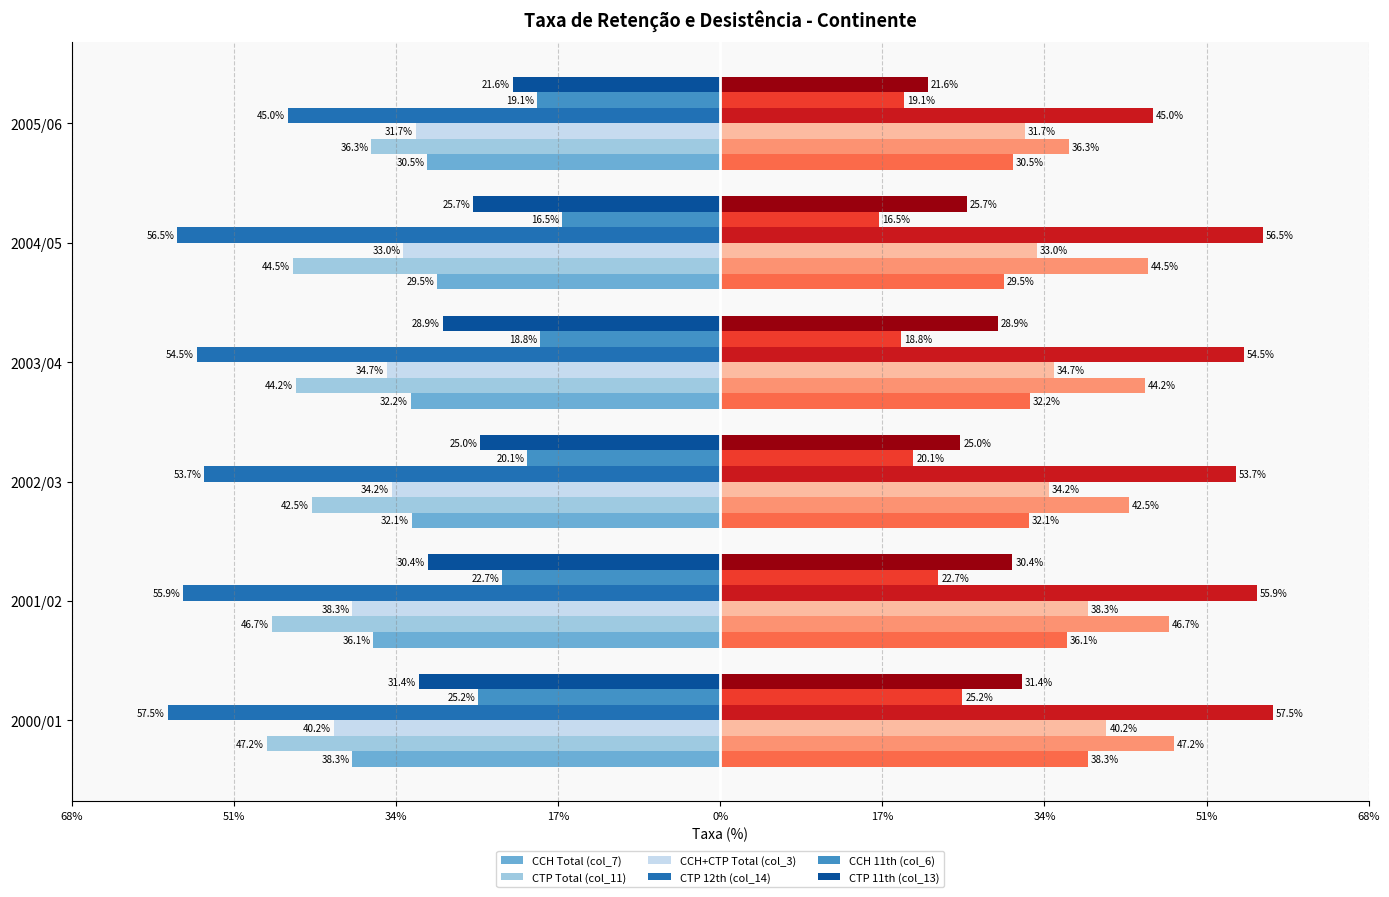

Reading right to left, extract all data points from this chart.

CCH Total (col_7): -30.5	-29.5	-32.2	-32.1	-36.1	-38.3
CTP Total (col_11): -36.3	-44.5	-44.2	-42.5	-46.7	-47.2
CCH+CTP Total (col_3): -31.7	-33.0	-34.7	-34.2	-38.3	-40.2
CTP 12th (col_14): -45.0	-56.5	-54.5	-53.7	-55.9	-57.5
CCH 11th (col_6): -19.1	-16.5	-18.8	-20.1	-22.7	-25.2
CTP 11th (col_13): -21.6	-25.7	-28.9	-25.0	-30.4	-31.4